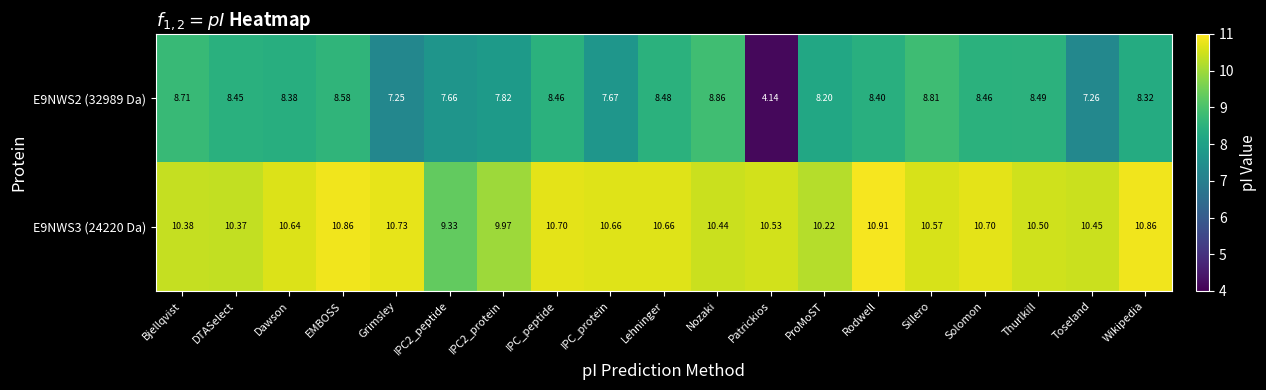

Which label corresponds to the largest value in the chart?

Rodwell